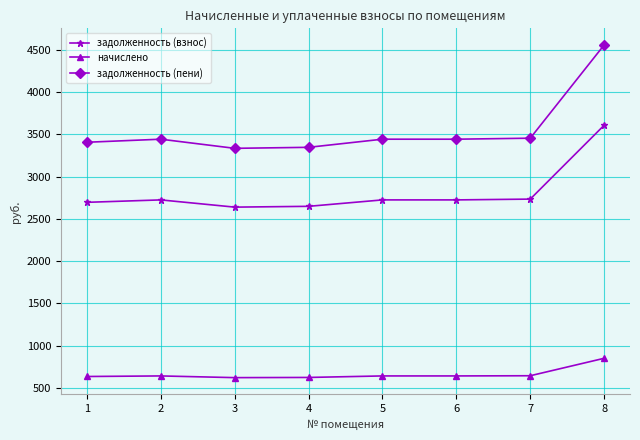

List the series in order of their peak value, highest first.

задолженность (пени), задолженность (взнос), начислено